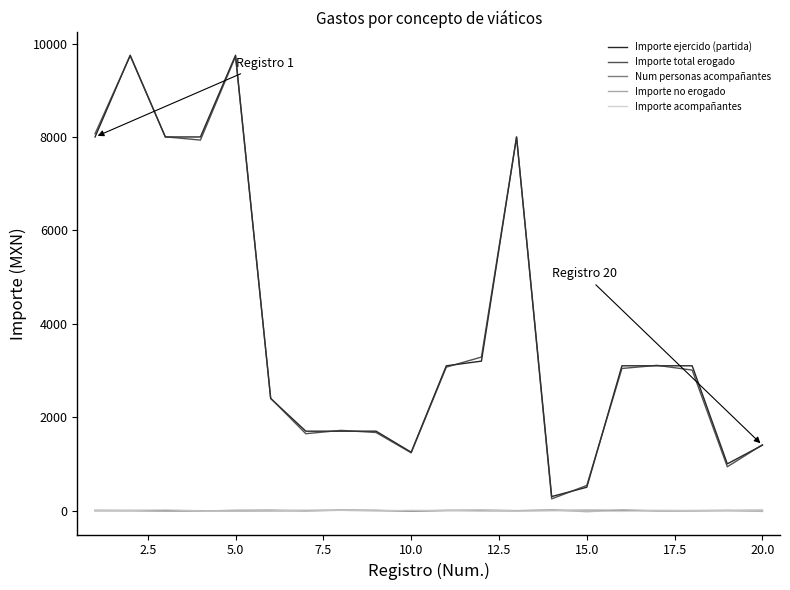

True or false: Importe ejercido (partida) and Importe acompañantes intersect in this chart.

False